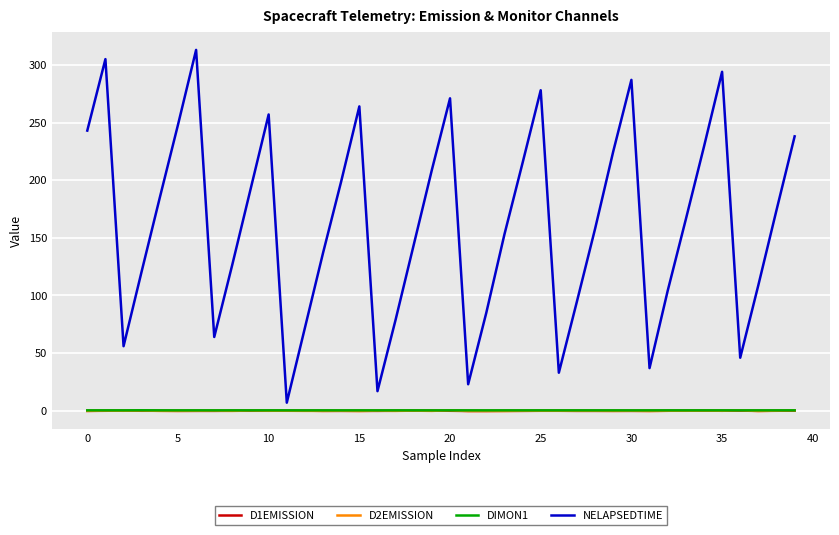

Which series has the largest total across all categories?

NELAPSEDTIME